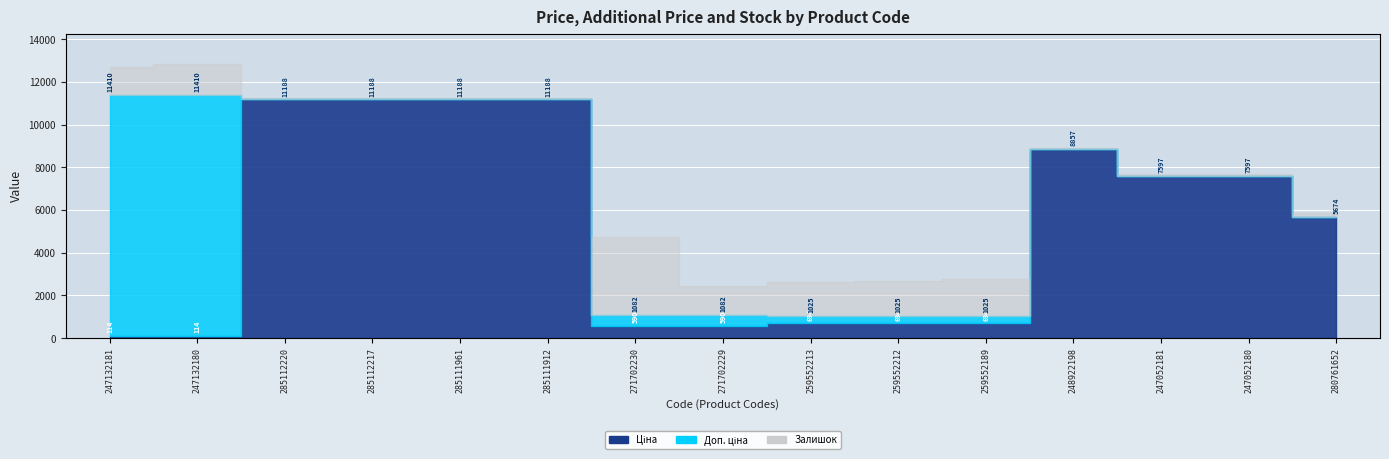

Between 248922198 and 280761652, which series saw the biggest shift?

Ціна